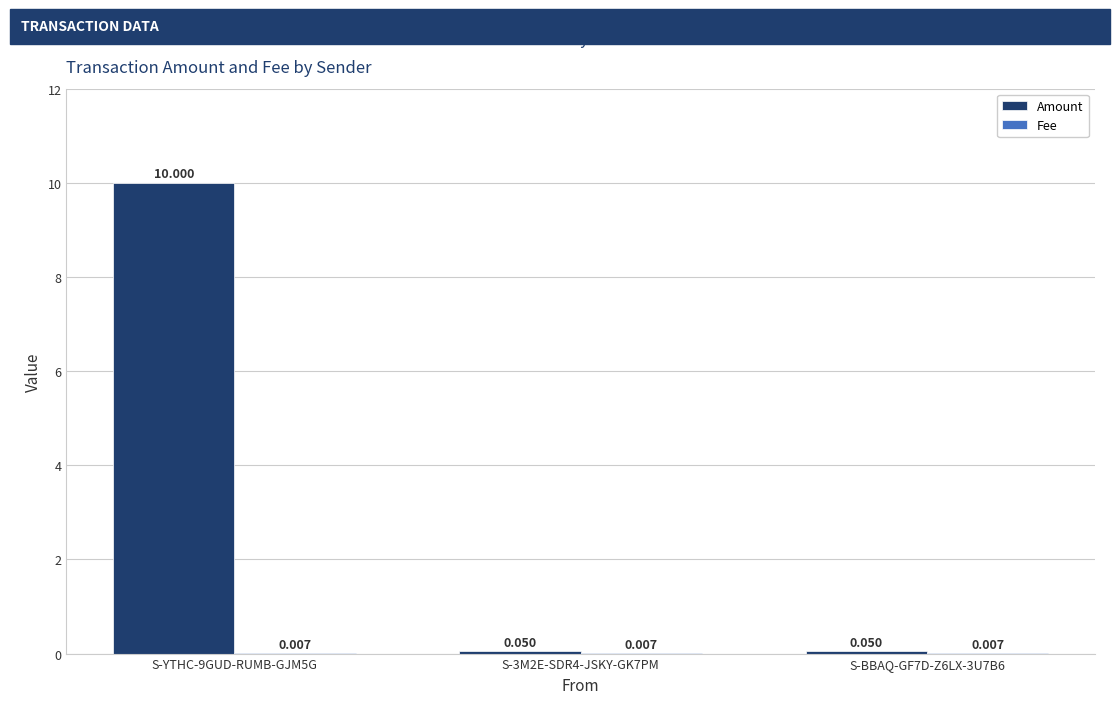

Which series has the largest total across all categories?

Amount